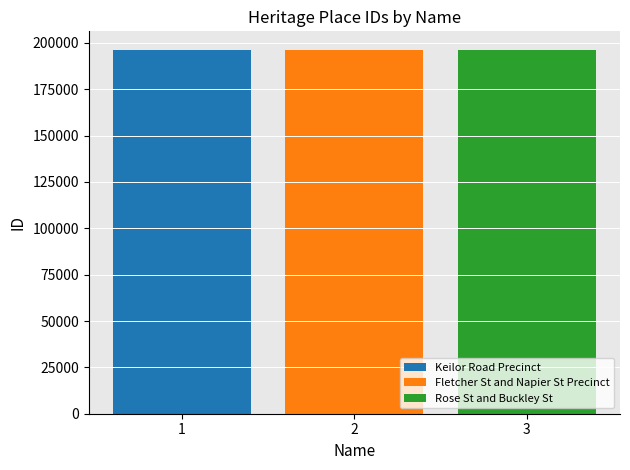

The value of Fletcher St and Napier St Precinct at 2 is 268357. True or false?

False